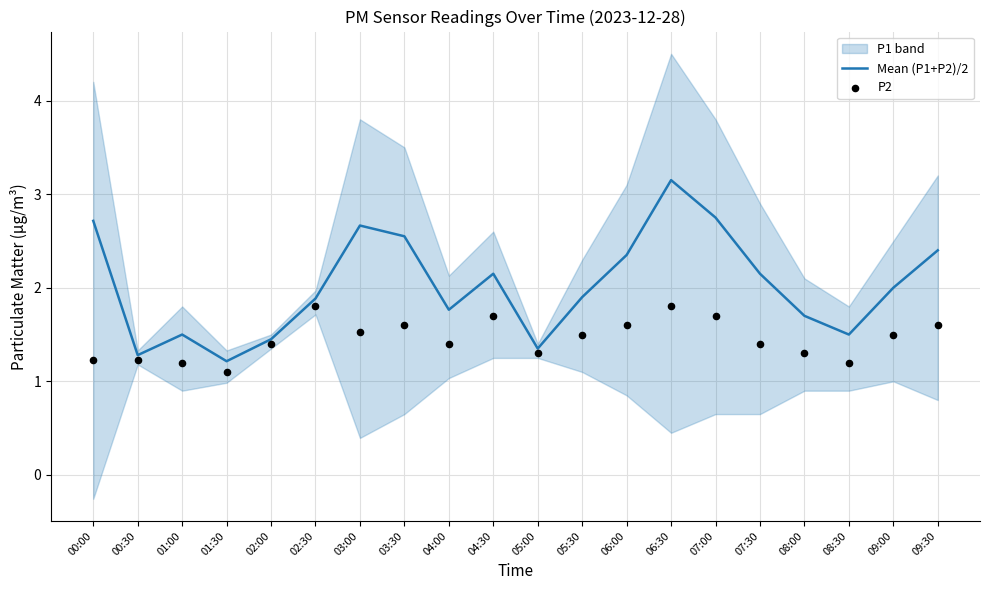

Which category has the highest value in the Mean (P1+P2)/2 series?

06:30